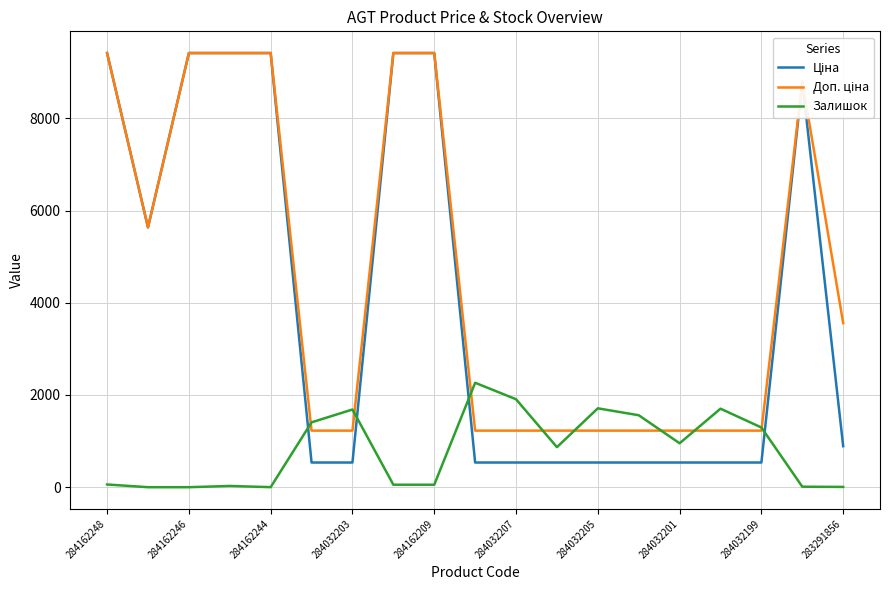

What is the maximum value shown in the chart?

9416.9